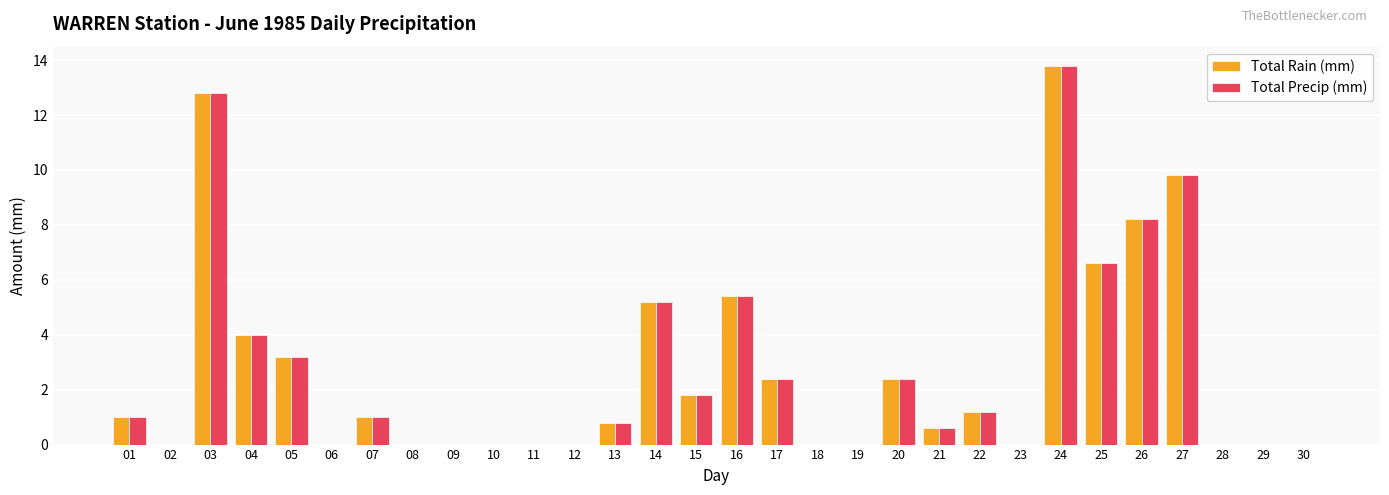

The Total Rain (mm) series shows 0.0 at 18. True or false?

True